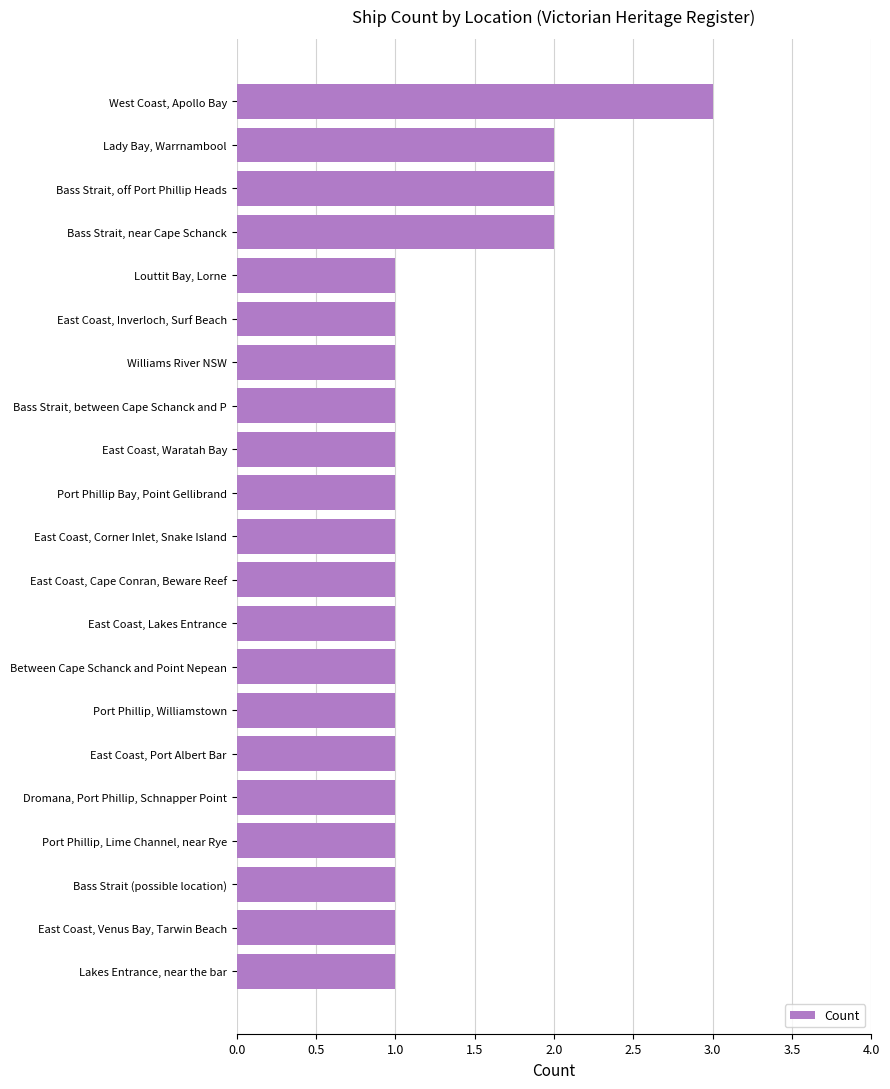

What is the average value?

1